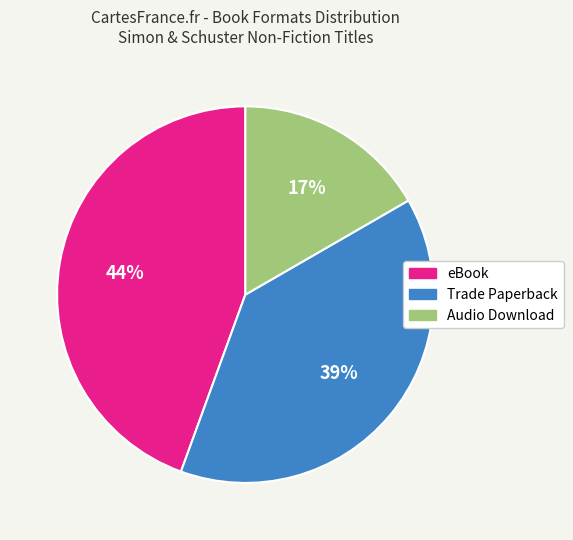

The Trade Paperback slice represents 32% of the pie. True or false?

False